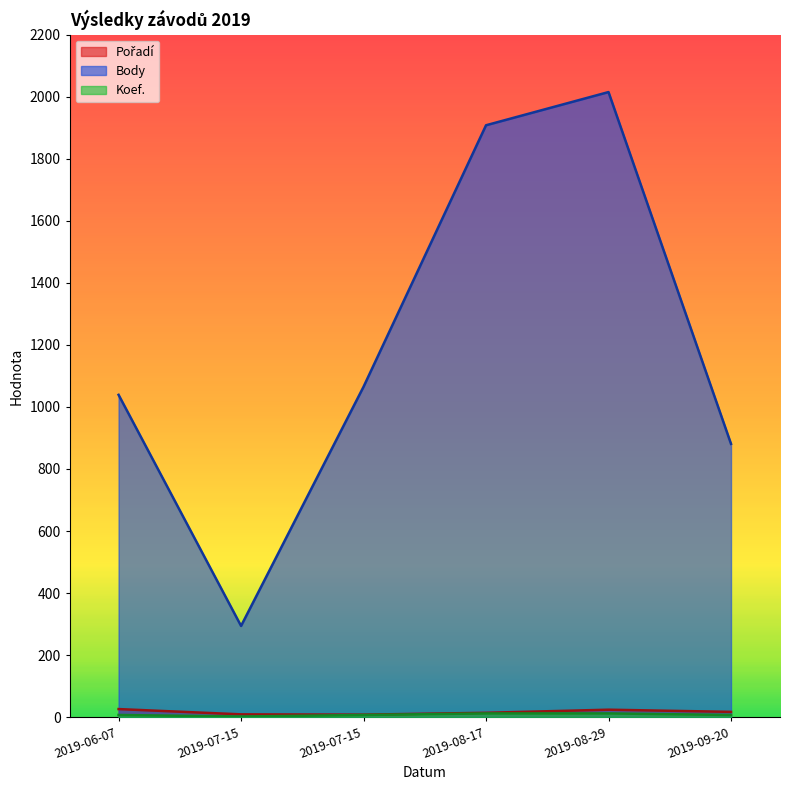

Rank the series at 2019-07-15 from highest to lowest value.

Body, Pořadí, Koef.